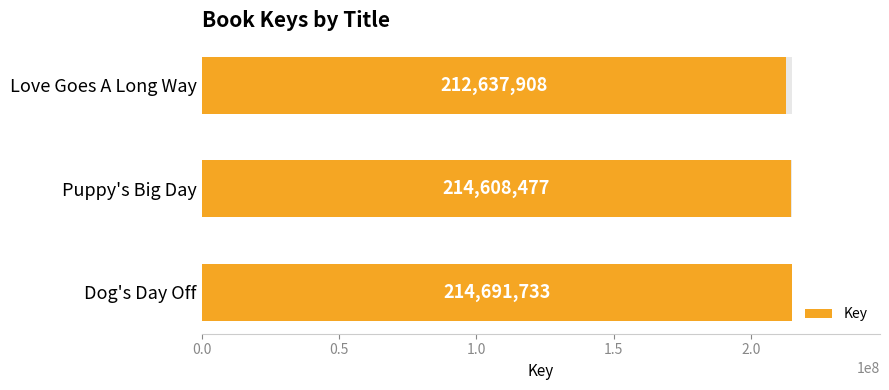

Does the chart contain any negative values?

No